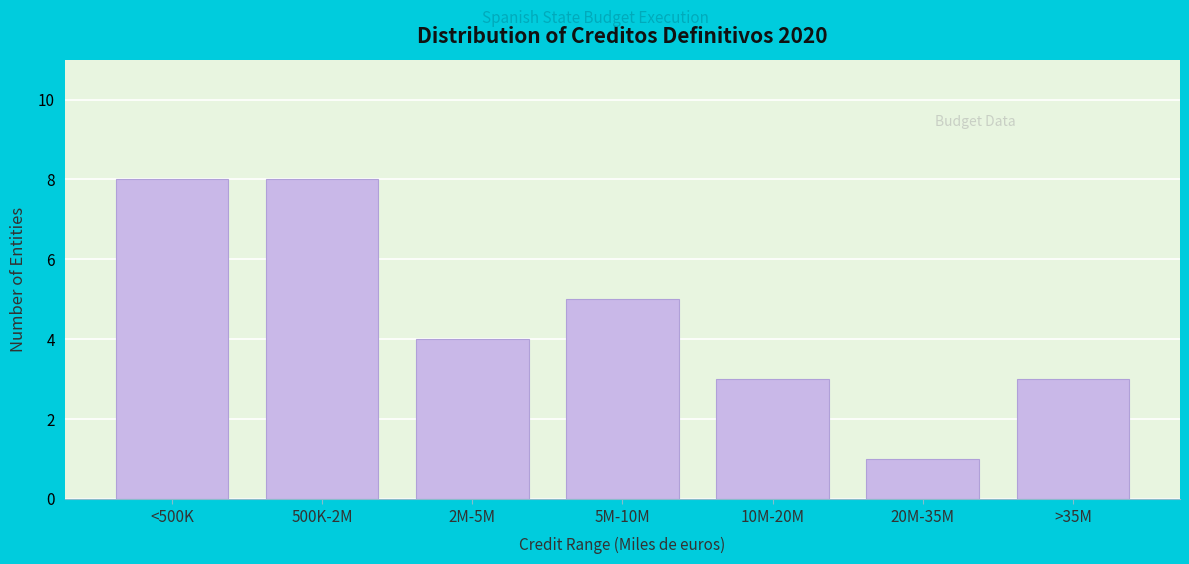

Reading right to left, list all the values displayed in this chart.

3	1	3	5	4	8	8